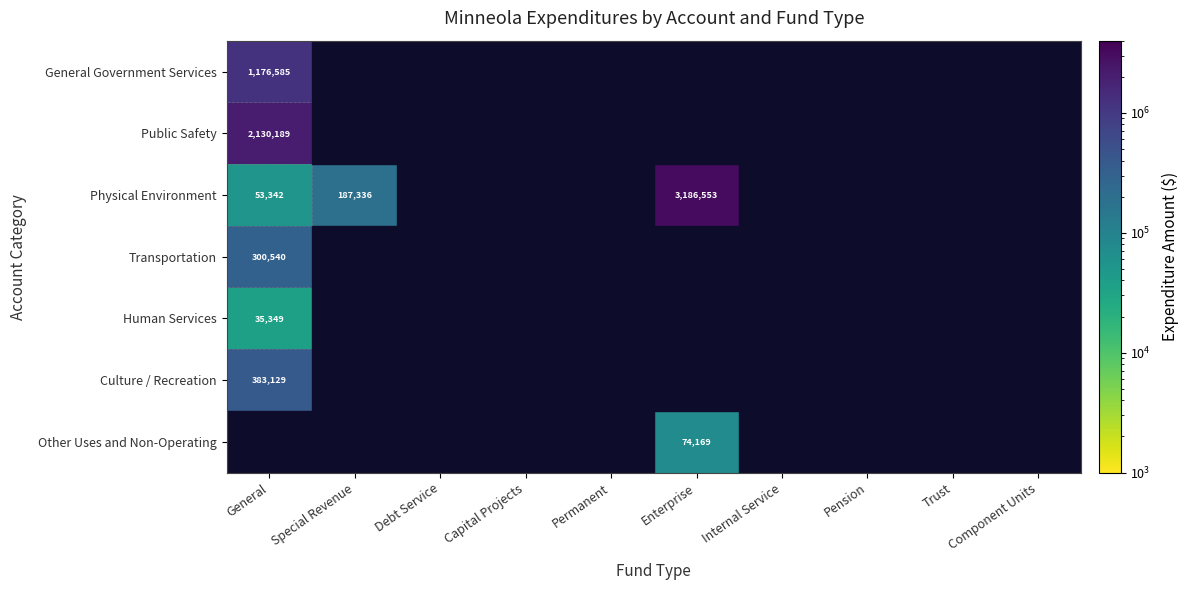

What is the average value of the Culture / Recreation series?

38314